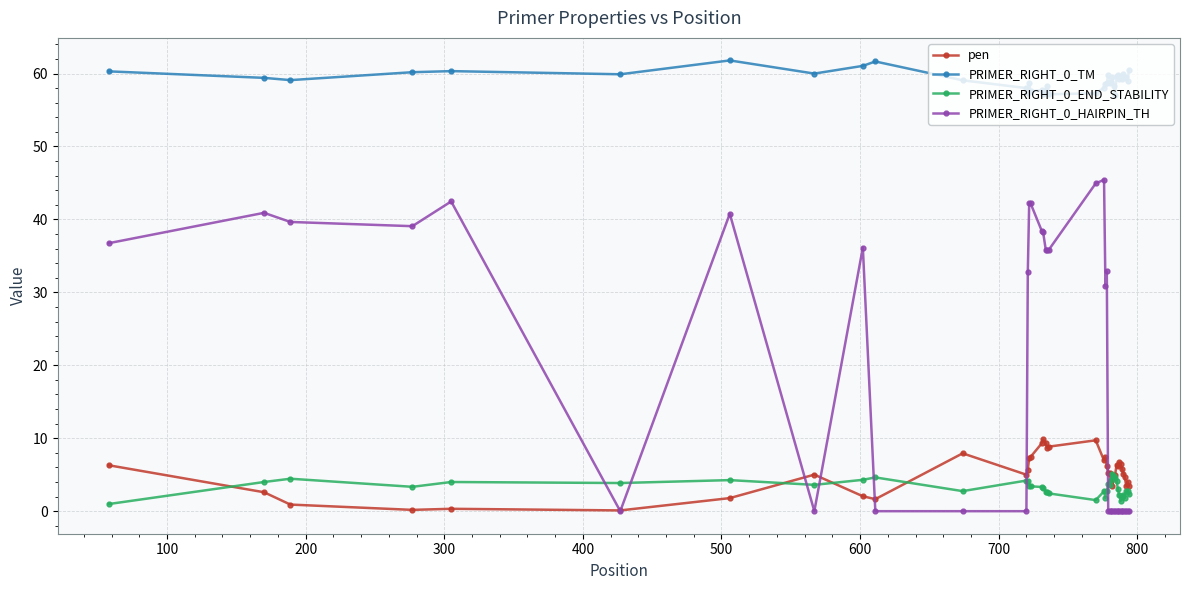

True or false: PRIMER_RIGHT_0_TM has more than 0 points higher than both neighbors.

True